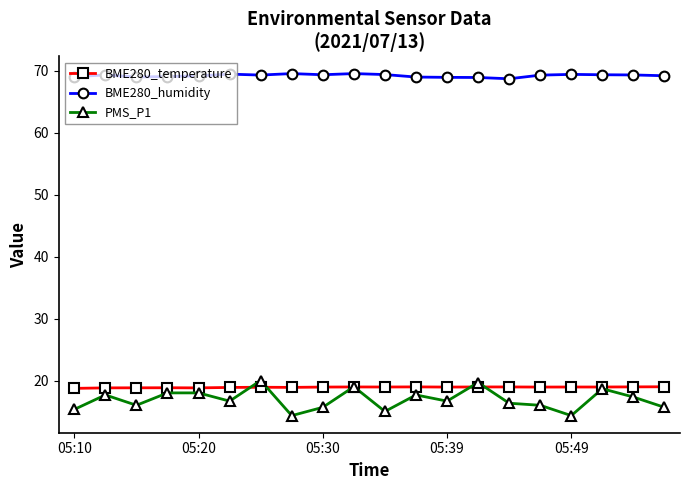

What is the highest value of the BME280_temperature series?

19.0